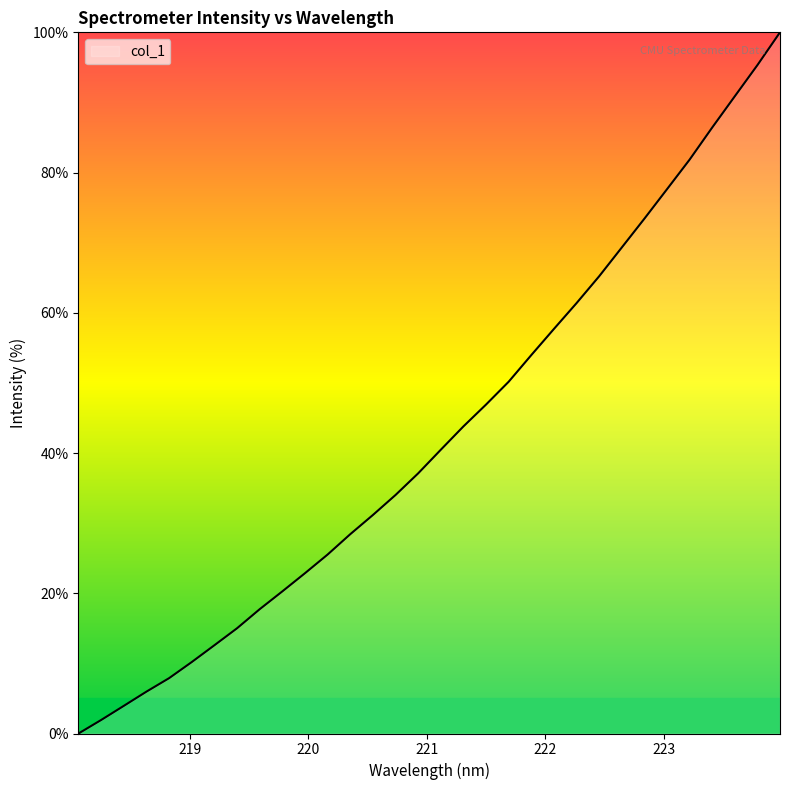

What is the maximum value shown in the chart?

100.0